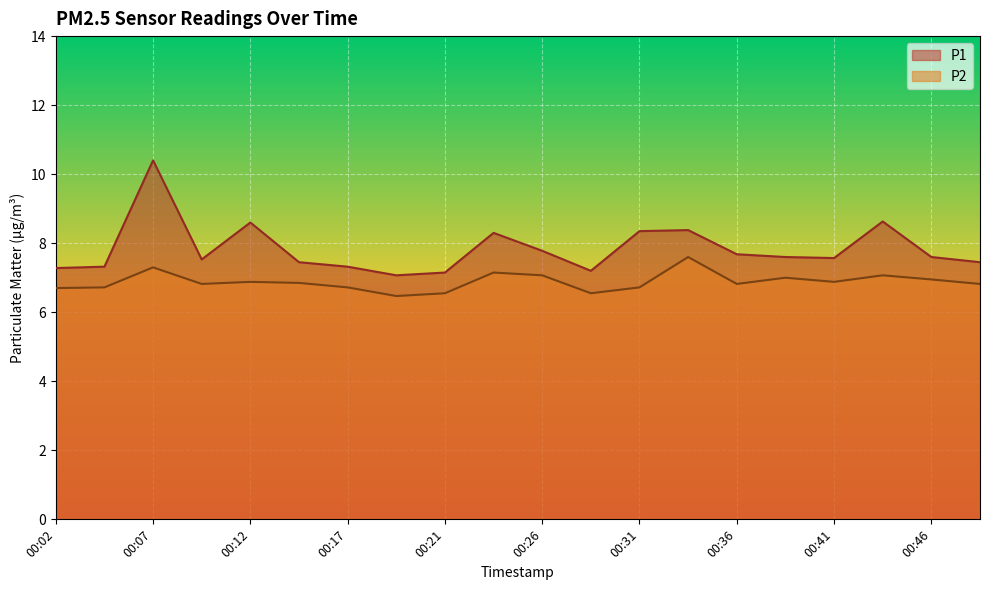

Where is the first local minimum for P2?

00:09